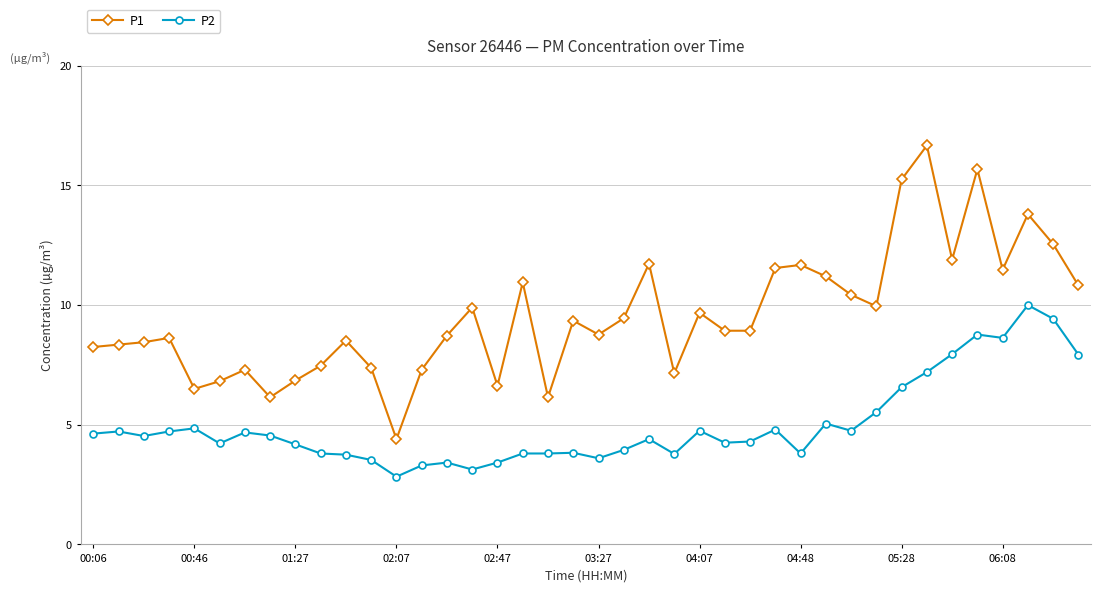

What is the minimum value for P2?

2.8